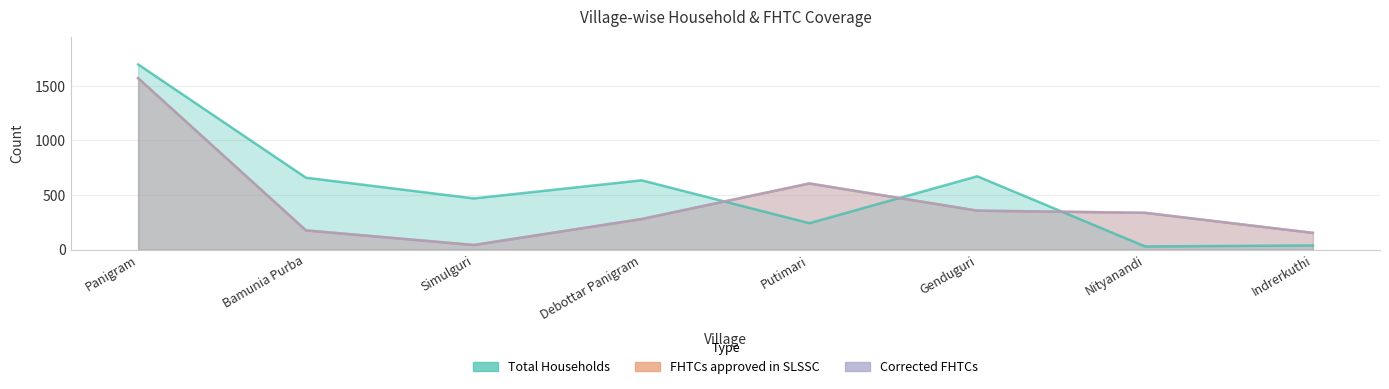

What position from the left is Panigram?

1